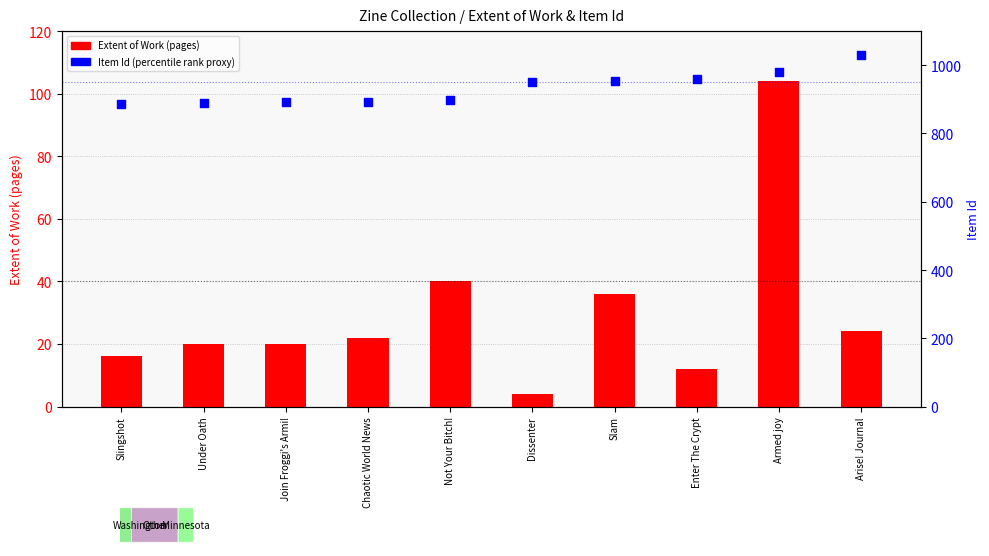

Is the value of Item Id at Armed joy greater than the value of Extent of Work (pages) at Under Oath?

Yes